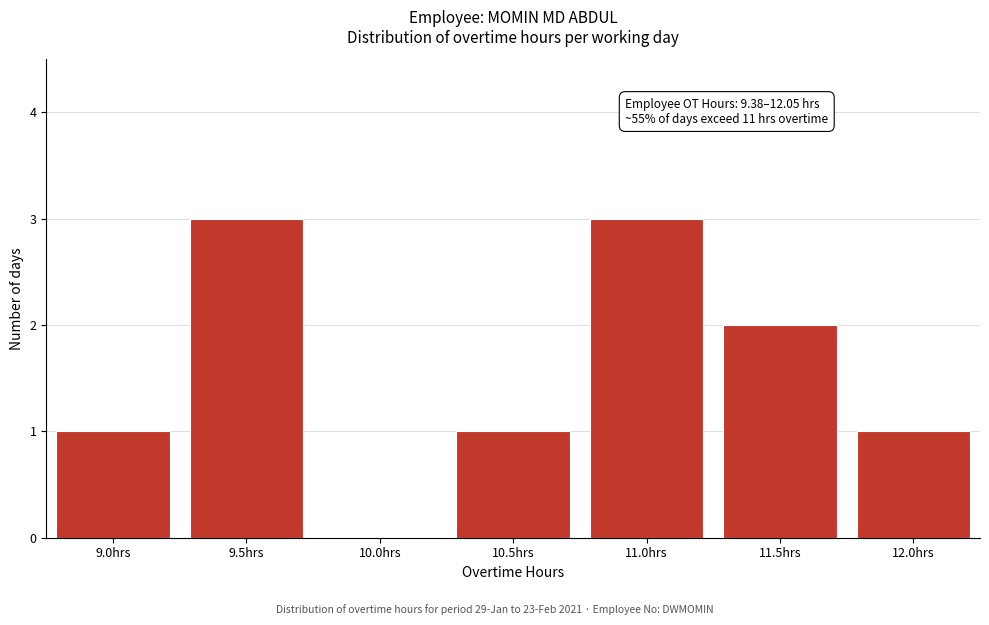

Reading right to left, what are all the values shown in this chart?

12.0hrs=1	11.5hrs=2	11.0hrs=3	10.5hrs=1	10.0hrs=0	9.5hrs=3	9.0hrs=1